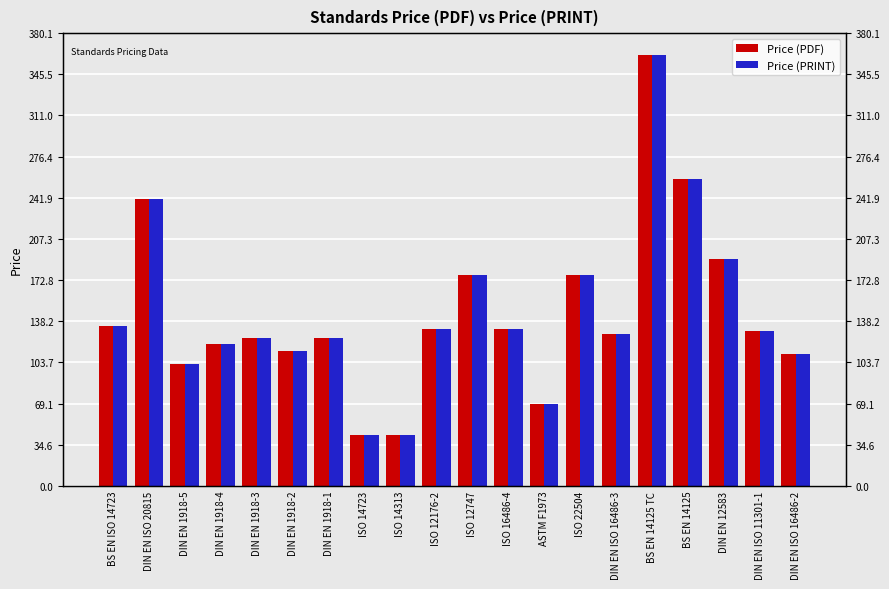

What are all the series names shown in the legend?

Price (PDF), Price (PRINT)